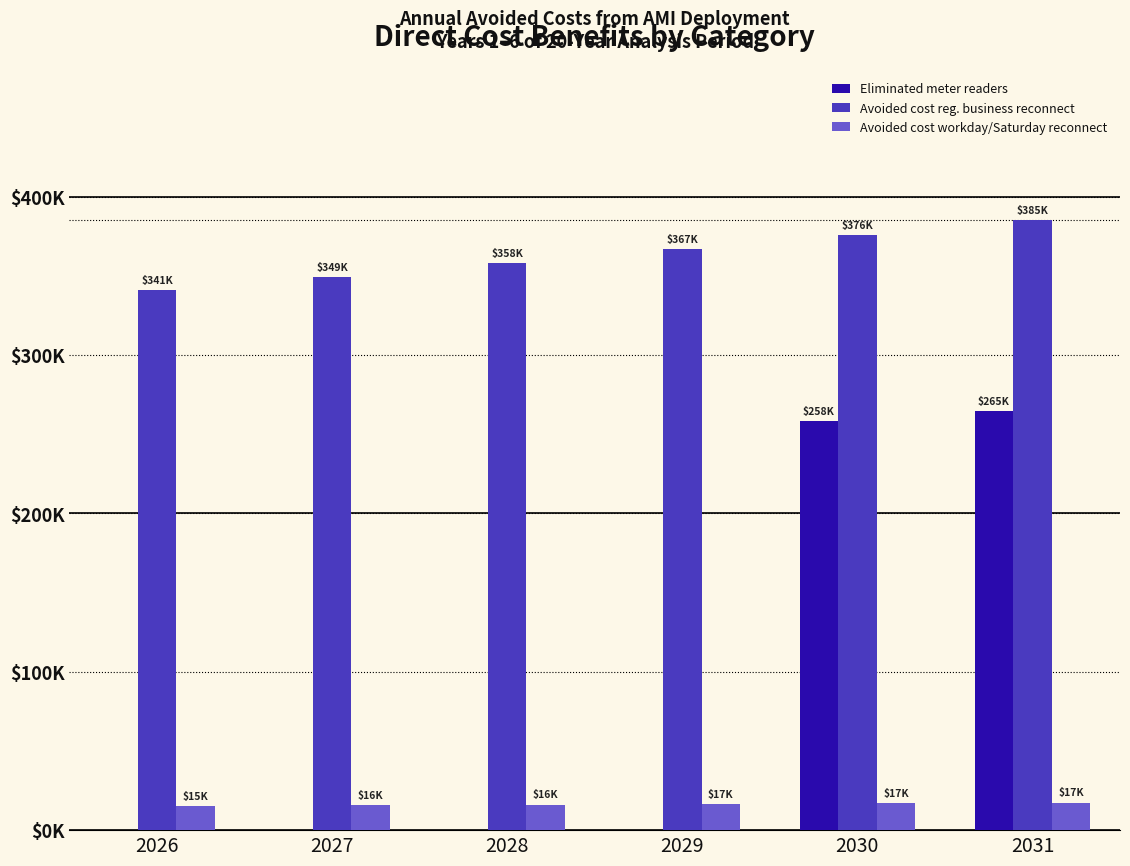

What is the average value of the Avoided cost workday/Saturday reconnect series?

16405.0